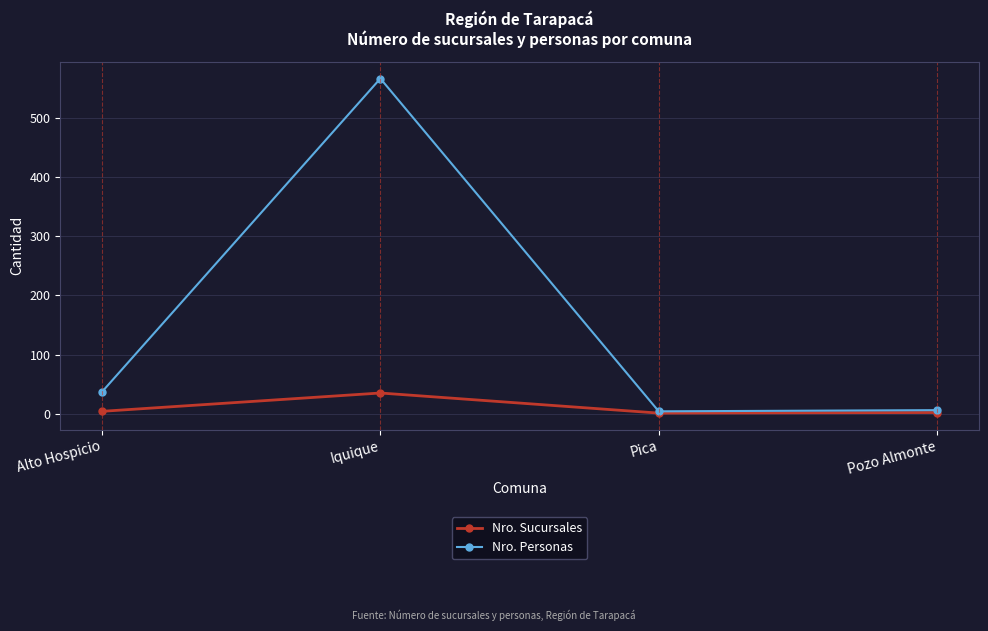

The value of Nro. Personas at Iquique is 567. True or false?

True